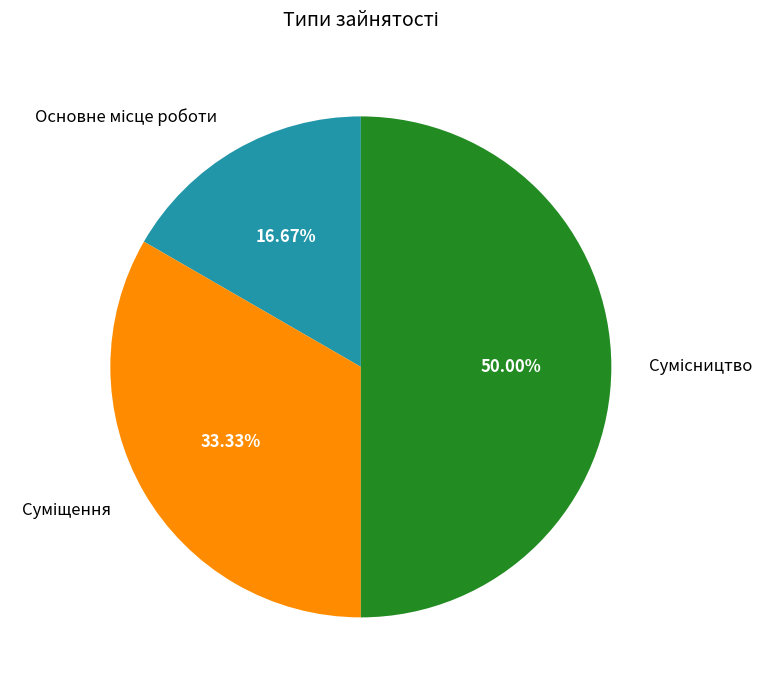

Count the number of slices in the pie.

3